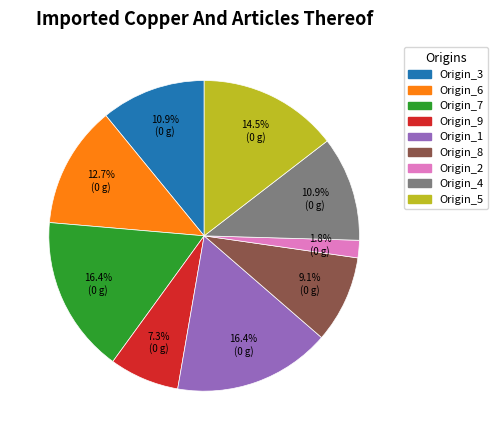

What is the smallest slice in the pie chart?

Origin_2